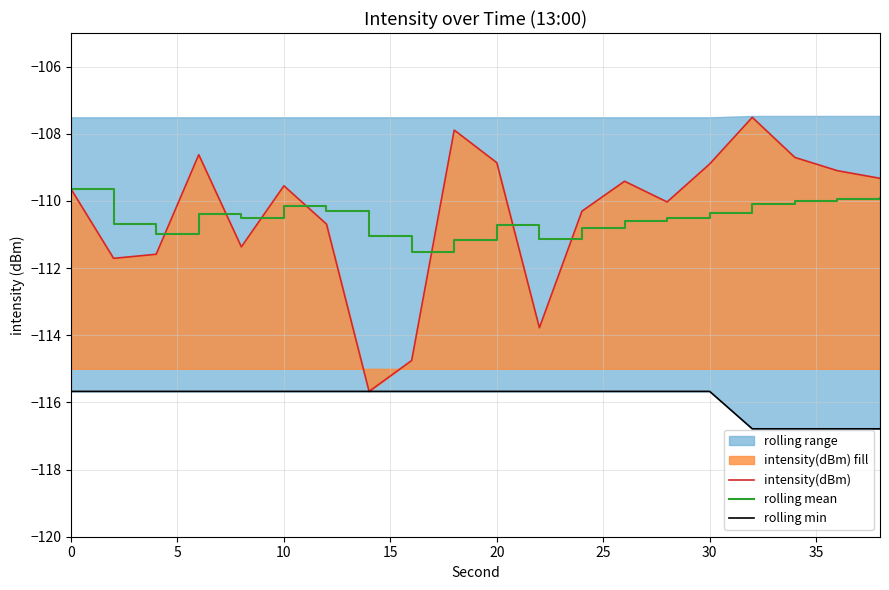

How many times do rolling mean and intensity(dBm) cross each other?

7